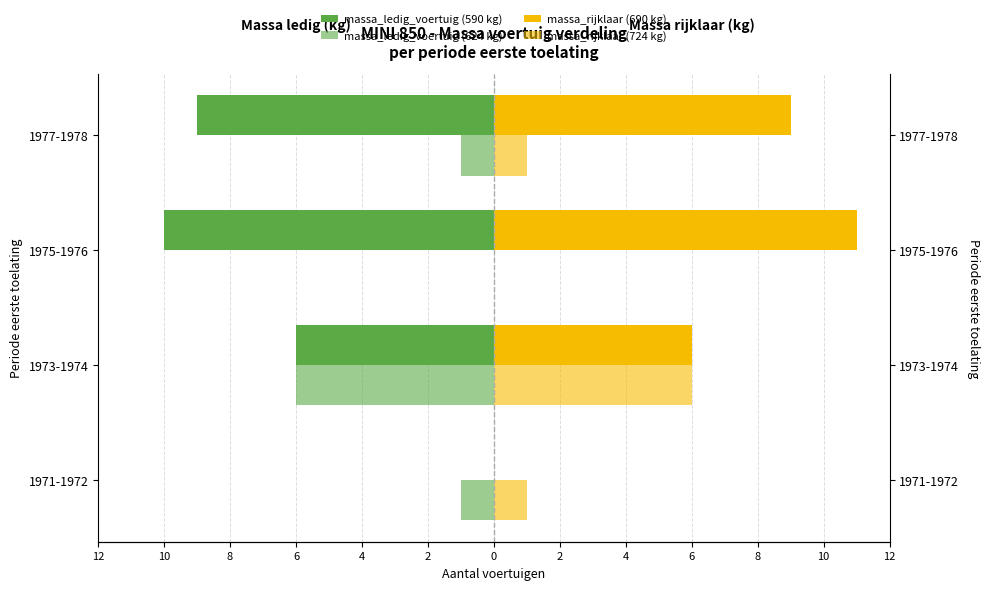

Does the chart contain stacked bars?

No